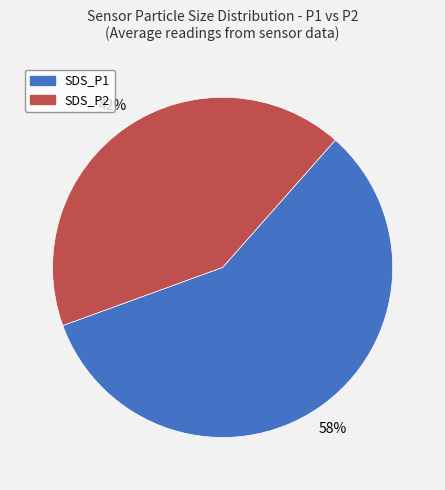

To the nearest percent, what is the difference between the largest and smallest slice percentages?

16%